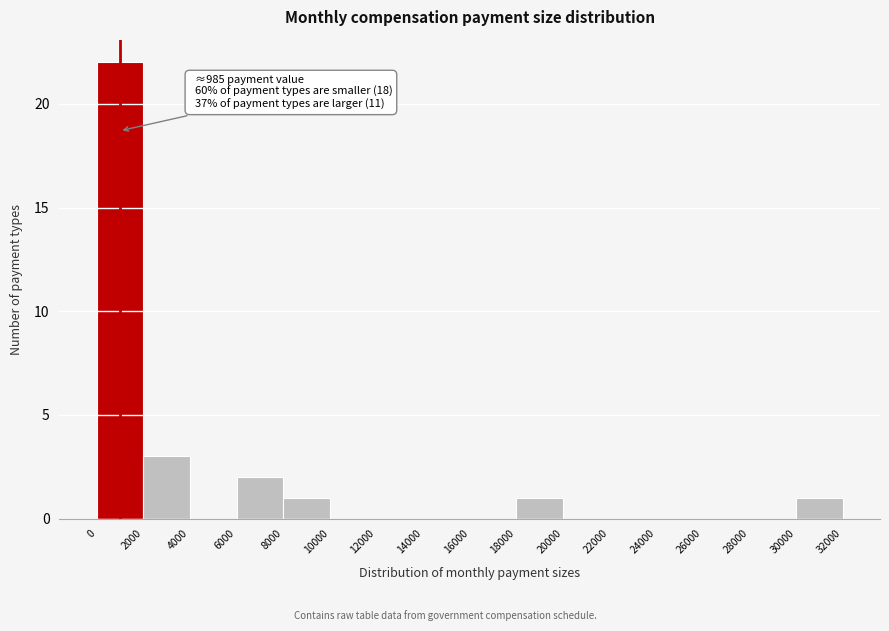

Which range on the x-axis has the tallest bar?

0 to 2000